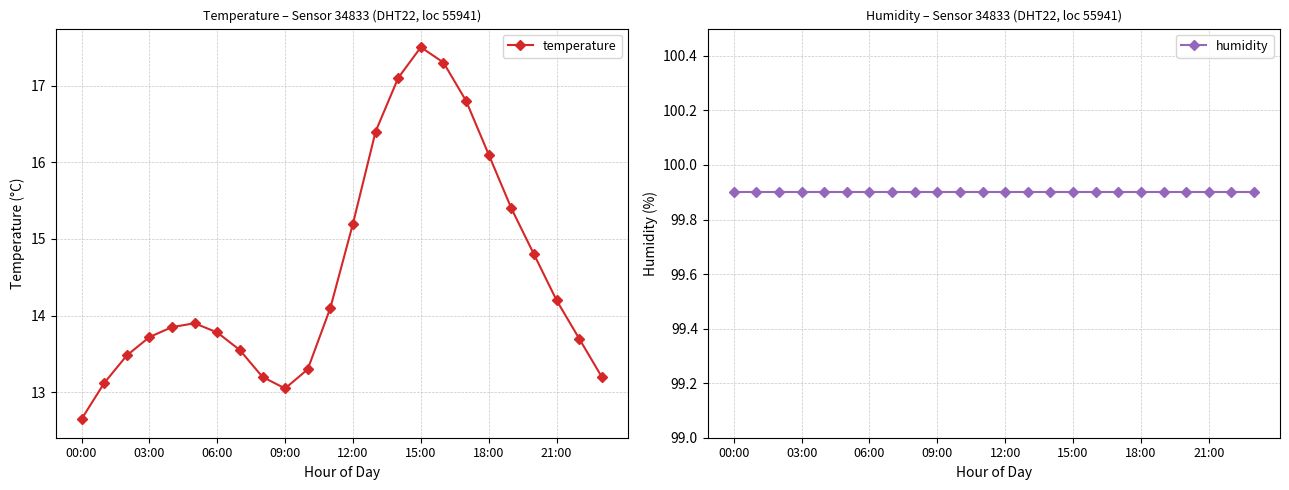

Rank the series by their maximum value, from lowest to highest.

temperature, humidity